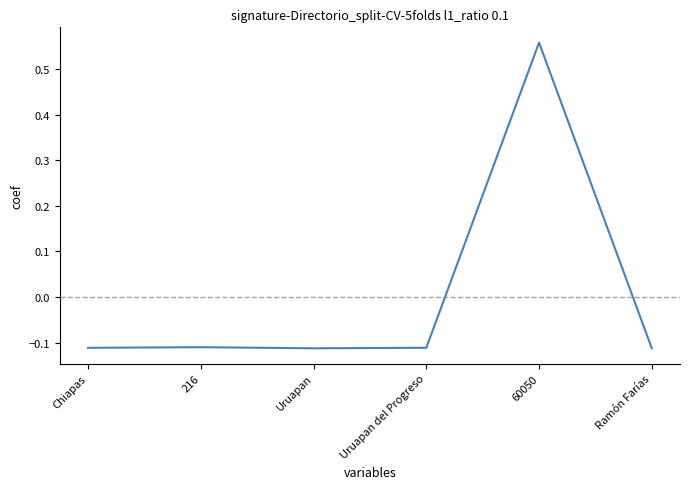

What is the difference between the maximum and second lowest values?

0.7